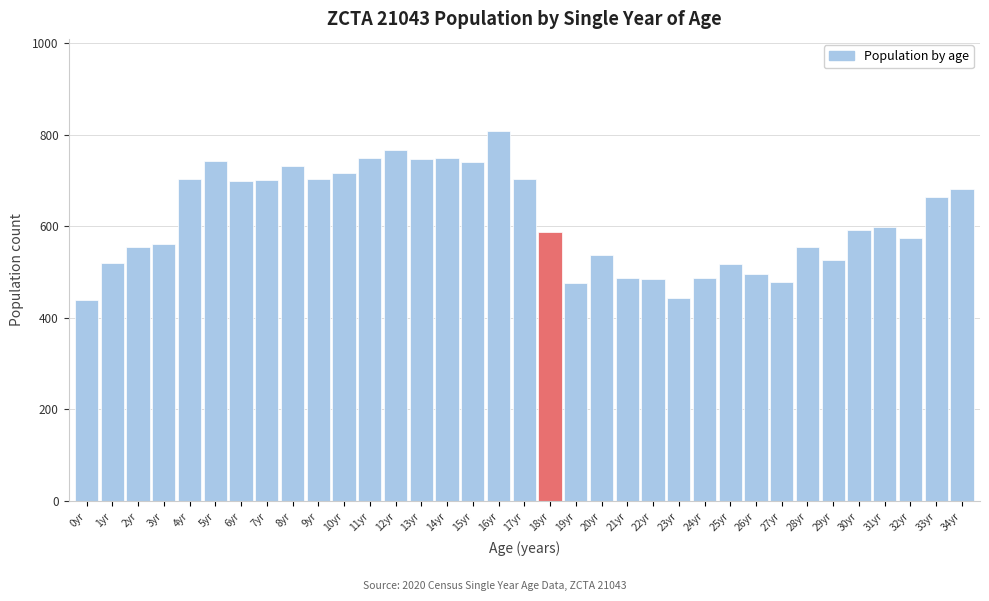

What is the minimum value shown in the chart?

439